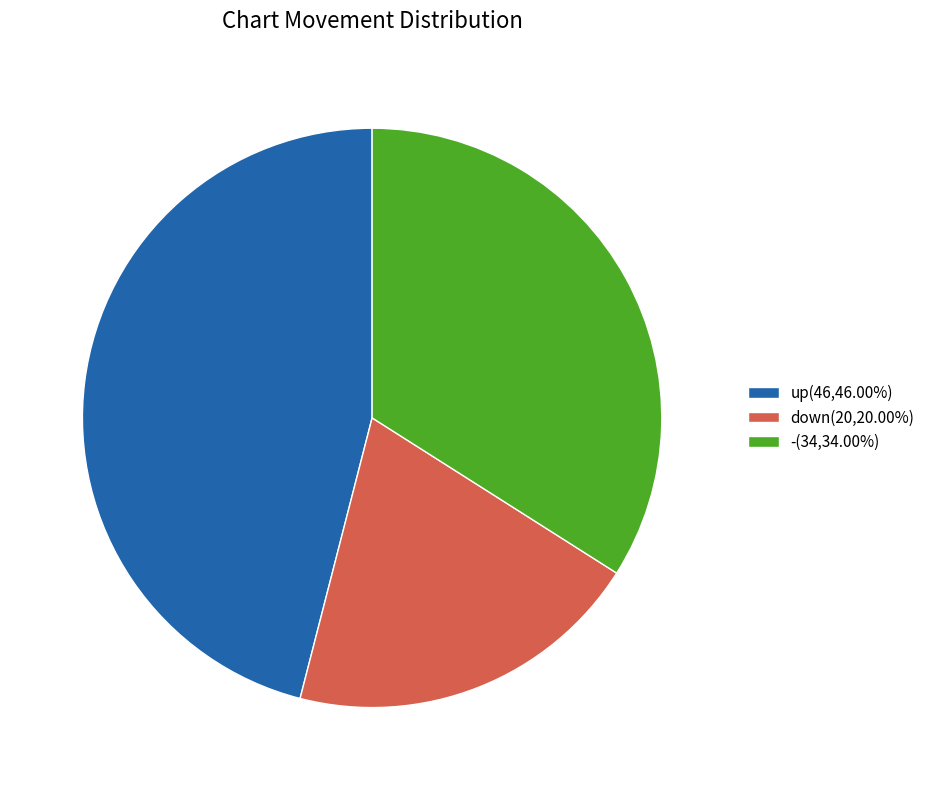

Is down the majority of the pie?

No